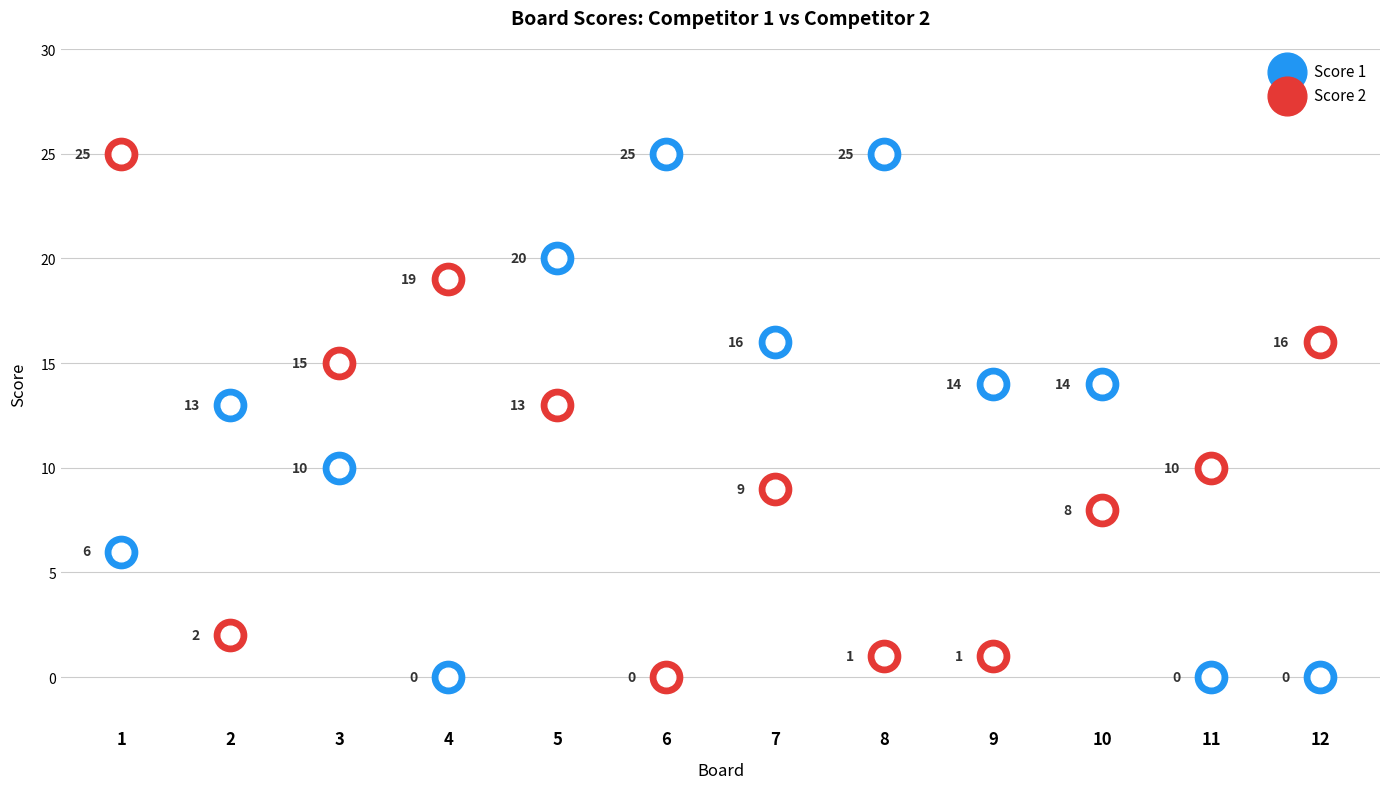

Is the value of Score 2 at 6 greater than the value of Score 1 at 12?

No